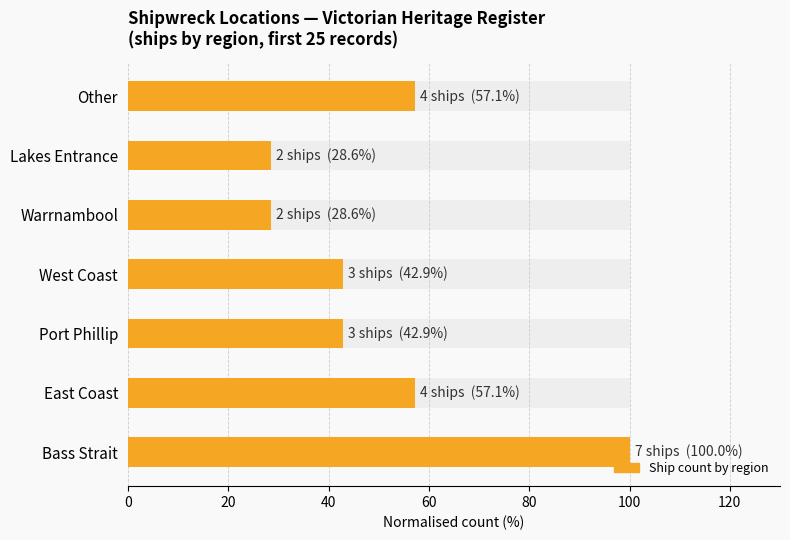

How many bars are there in total?

7